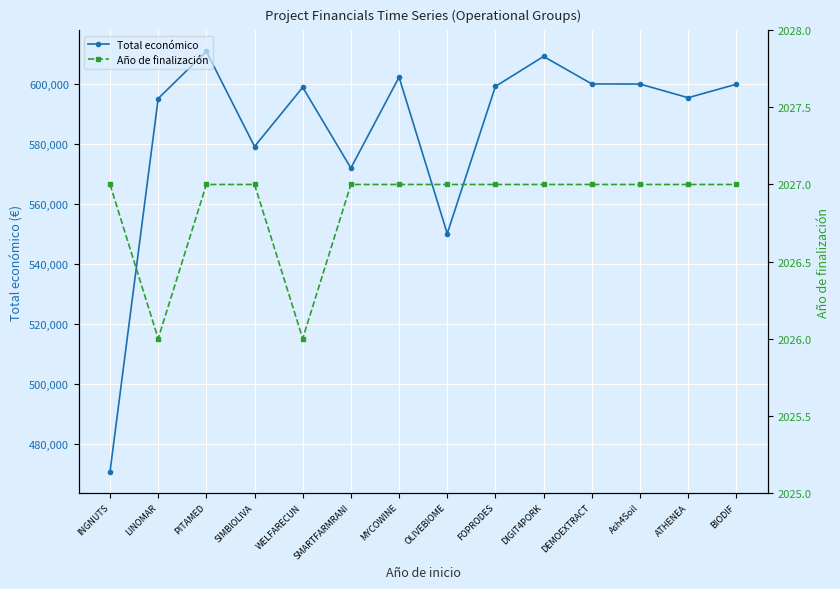

Rank the series by their maximum value, from lowest to highest.

Año de finalización, Total económico